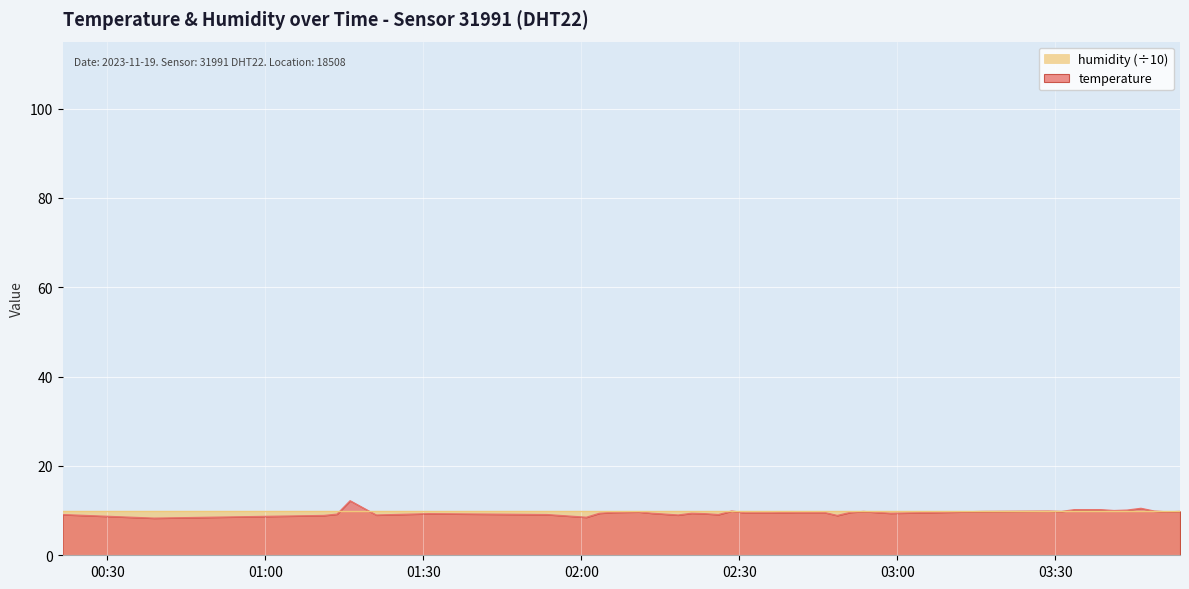

Which category has the lowest value across all series?

2023-11-19T00:38:52